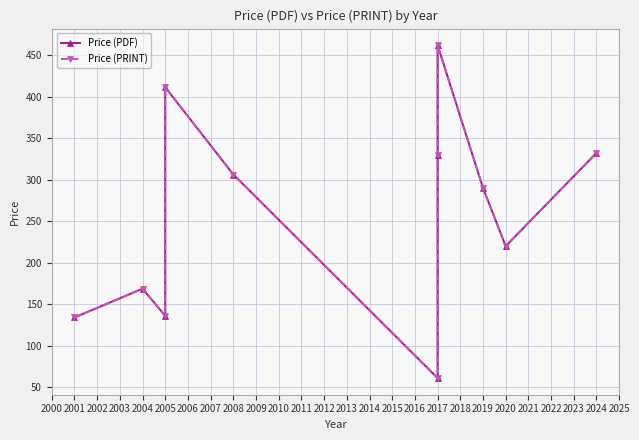

Reading left to right, transcribe all the data shown in this chart.

Price (PDF): 134.0	168.7	135.9	411.4	306.3	61.0	330.0	462.0	290.0	220.0	332.2
Price (PRINT): 134.0	168.7	135.9	411.4	306.3	61.0	330.0	462.0	290.0	220.0	332.2